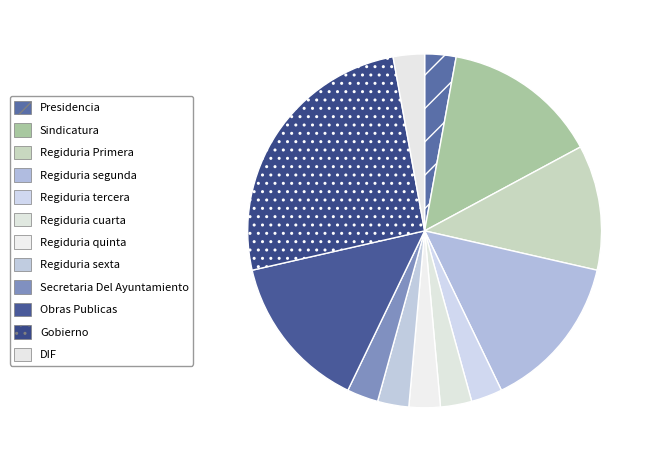

Is Regiduria Primera the majority of the pie?

No